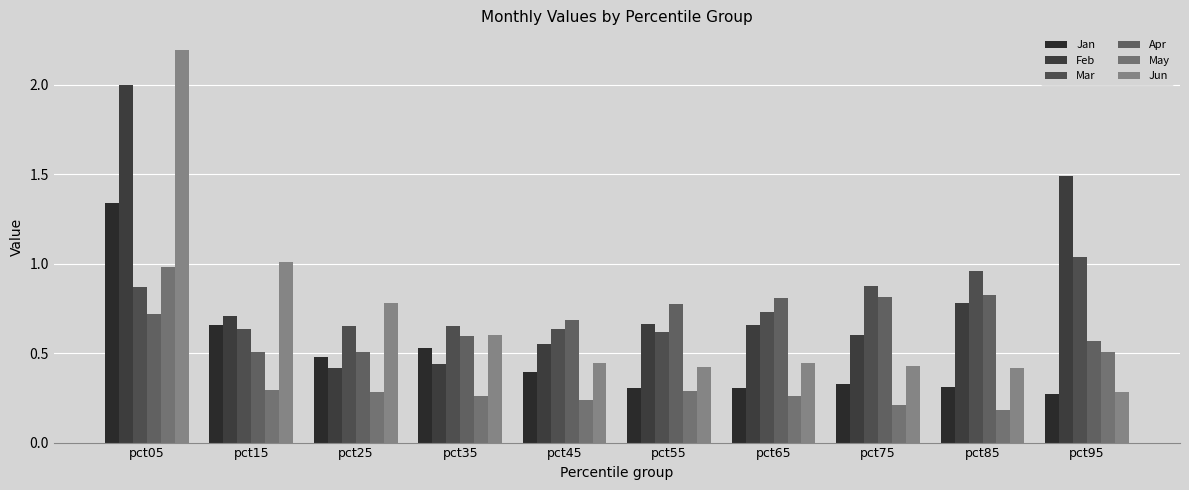

How many groups of bars are there?

10